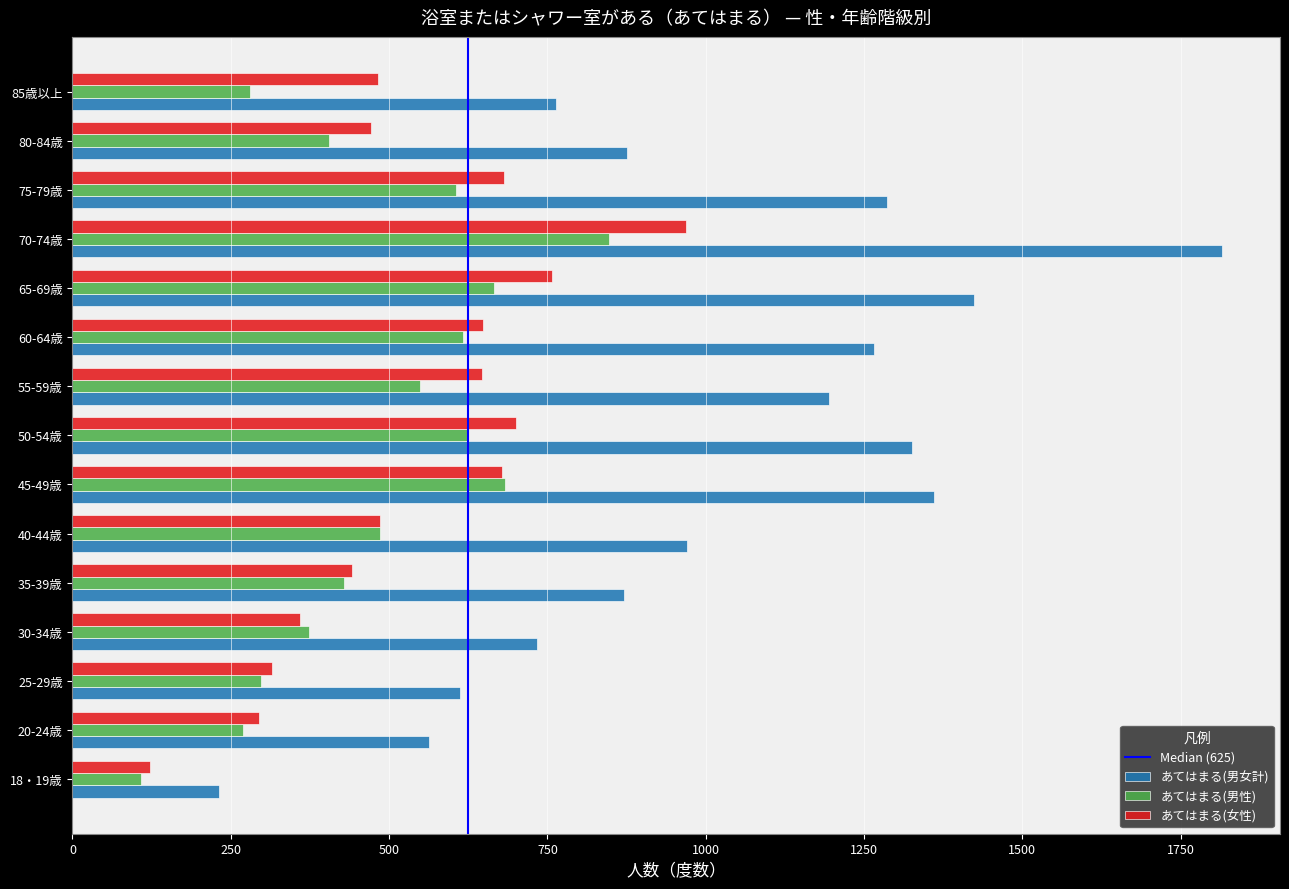

Is it true that あてはまる(男女計) equals 433 at 70-74歳?

False